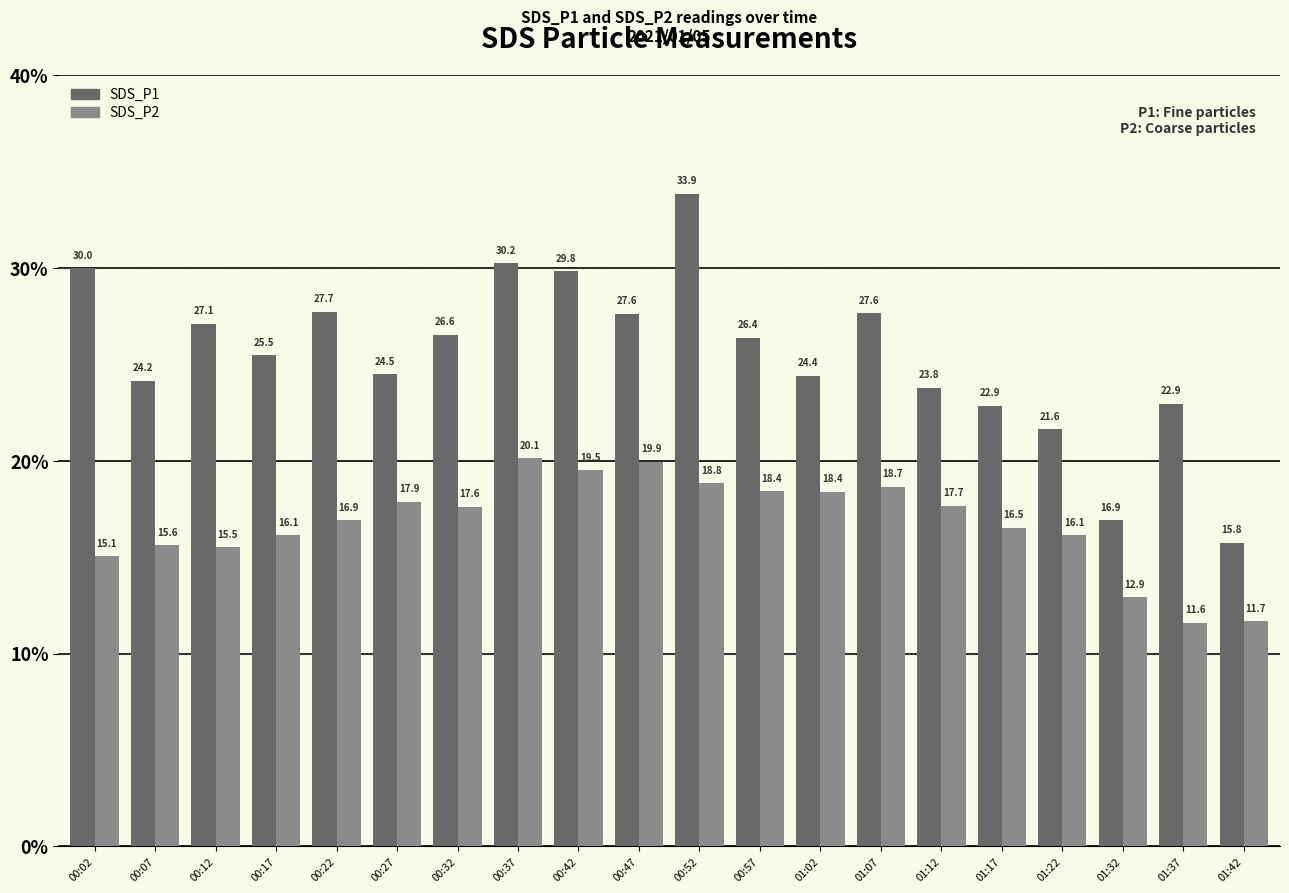

At which category is the sum across all series the highest?

00:52